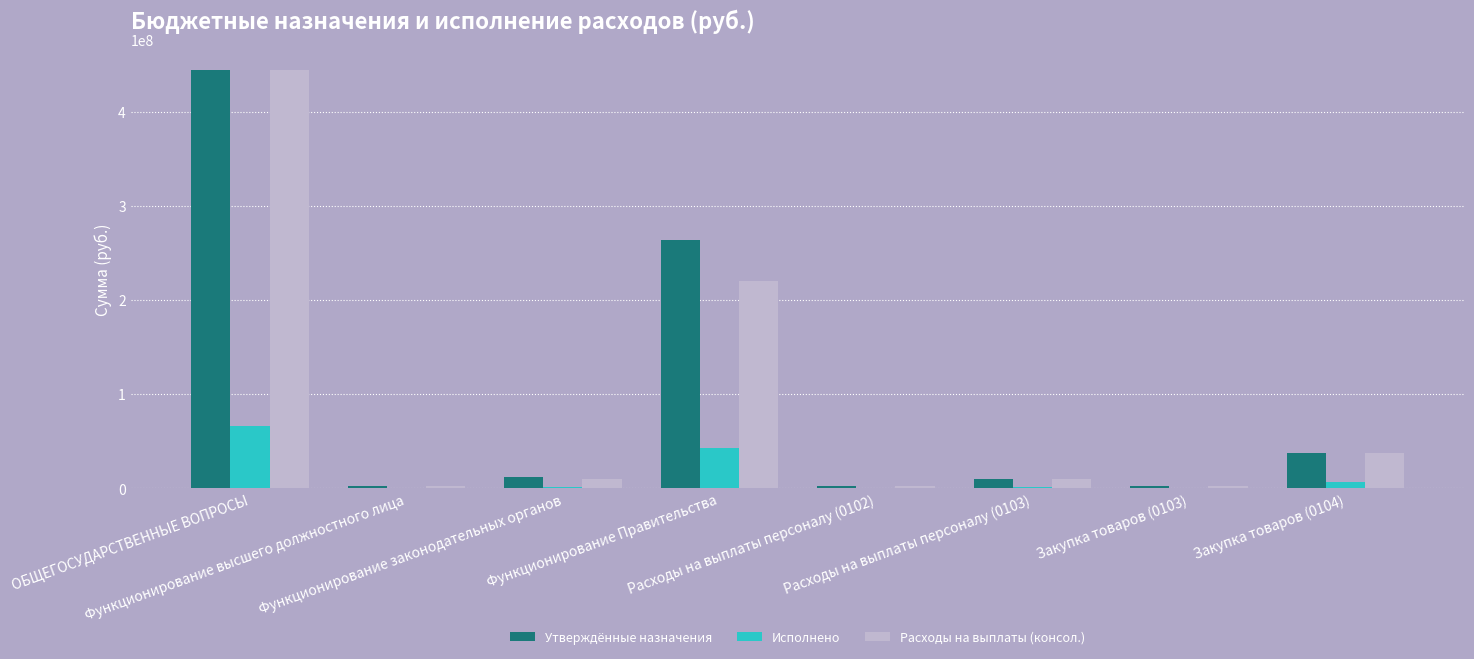

Where does the Расходы на выплаты (консол.) series first go above 9651400?

ОБЩЕГОСУДАРСТВЕННЫЕ ВОПРОСЫ